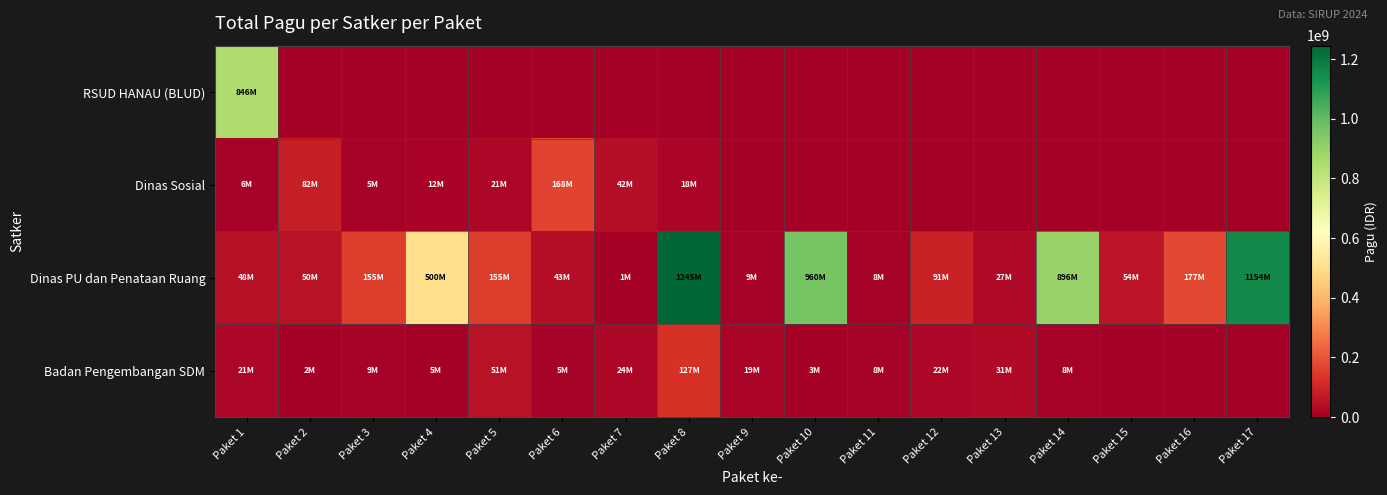

Which has a higher value, Paket 2 or Paket 6?

Paket 2